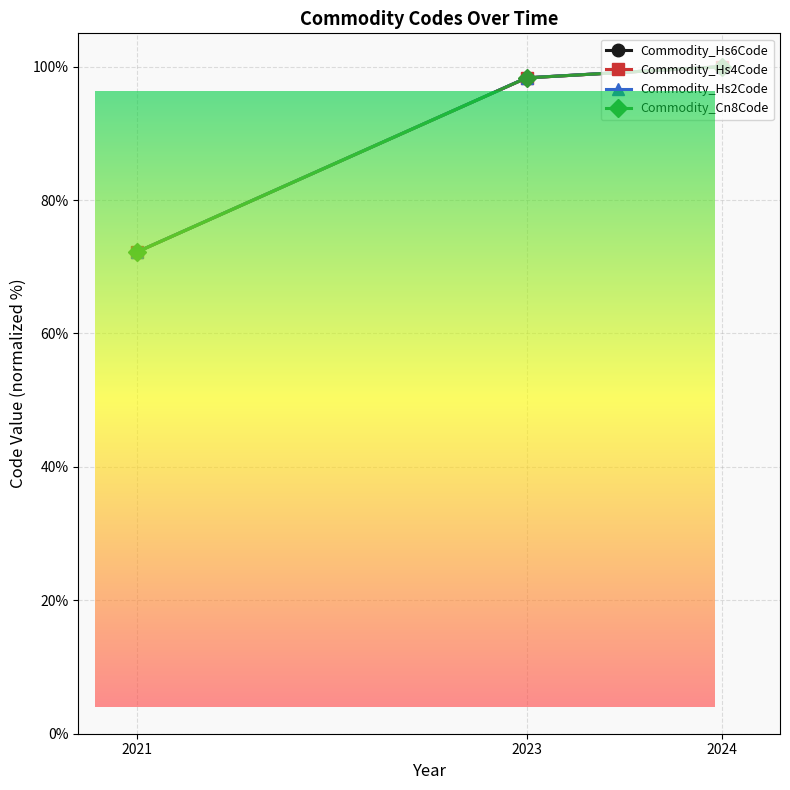

What is the difference between the maximum and minimum values in the Commodity_Hs2Code series?

27.8